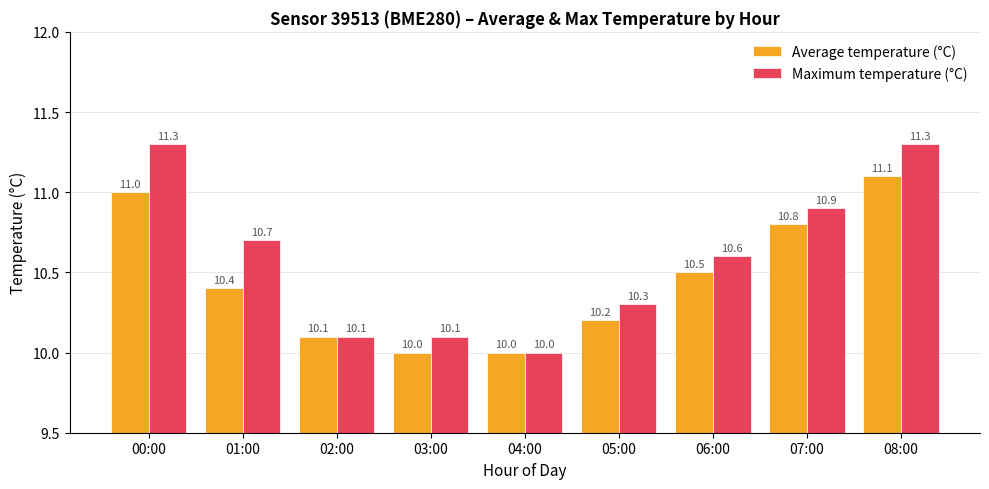

Is it true that Maximum temperature (°C) equals 11.3 at 00:00?

True